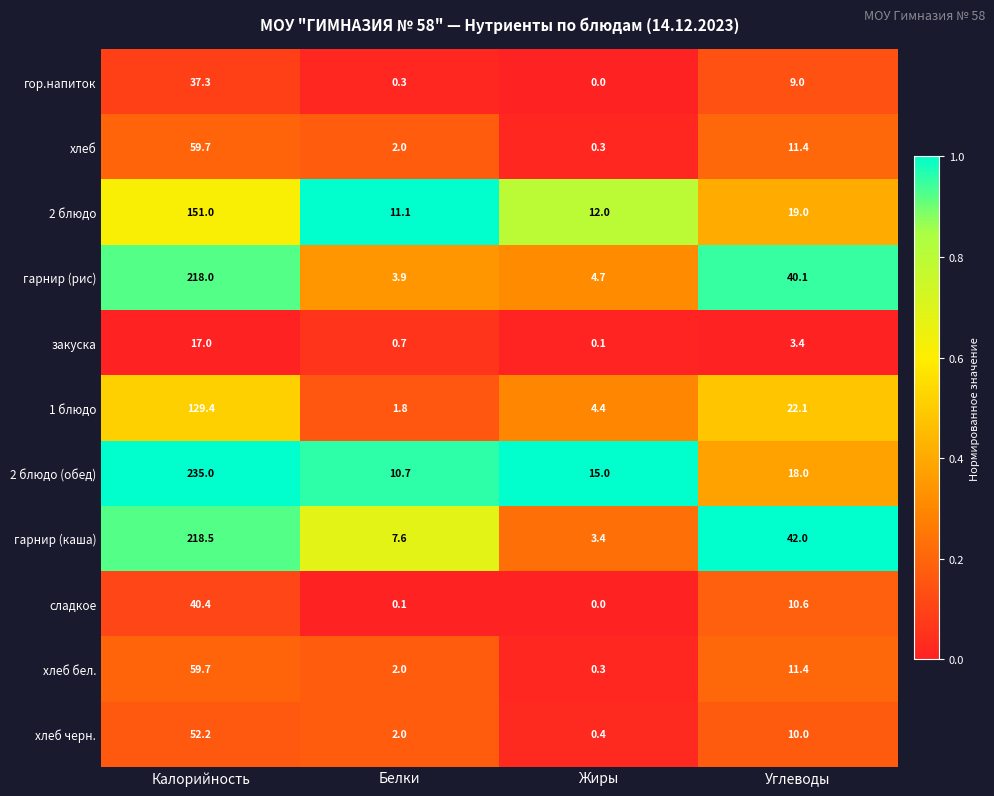

List the labels in order of закуска value, largest first.

Калорийность, Углеводы, Белки, Жиры